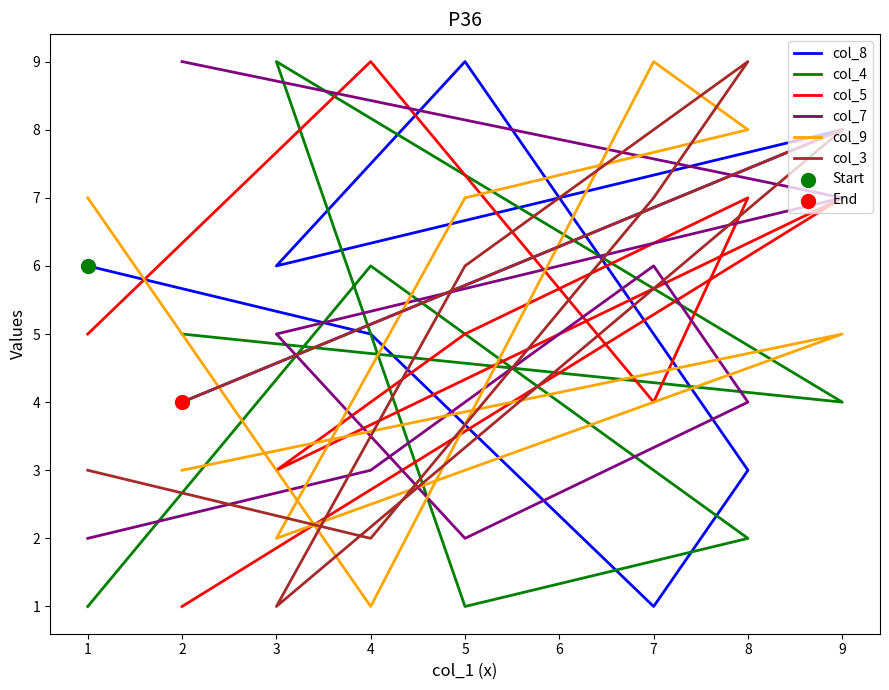

Which series reaches the maximum Y coordinate?

col_8